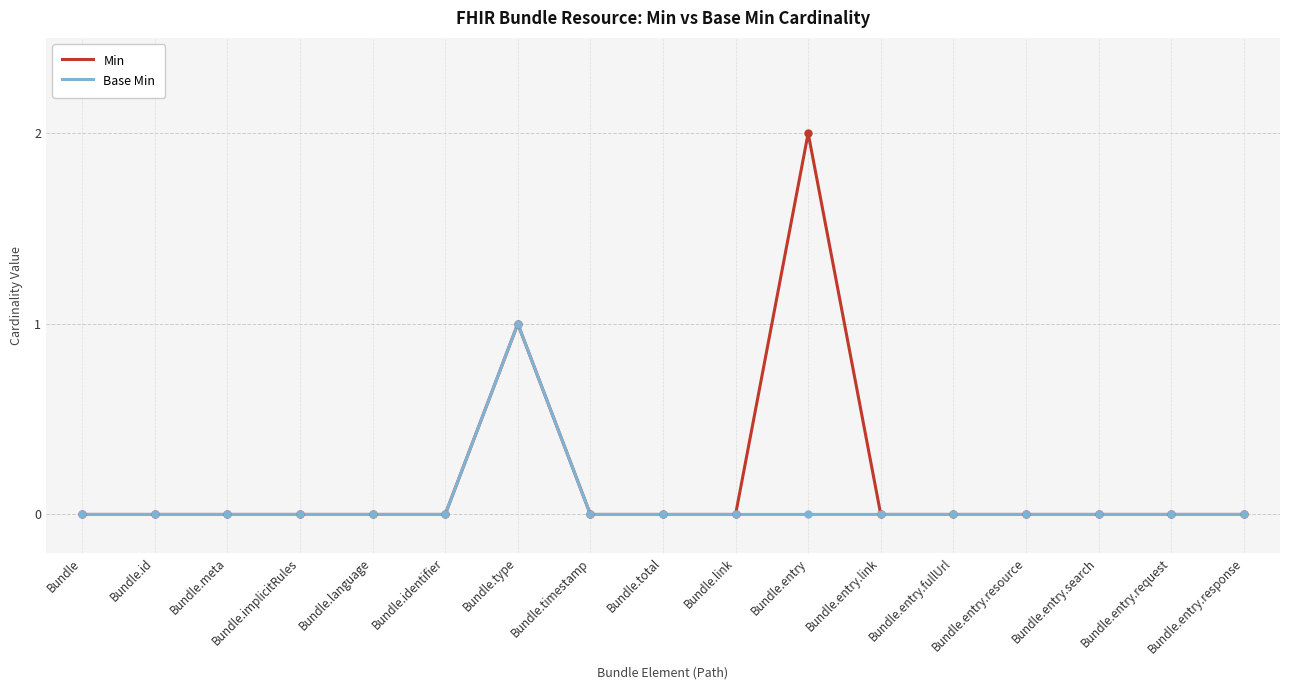

What is the difference between the maximum and minimum values in the Min series?

2